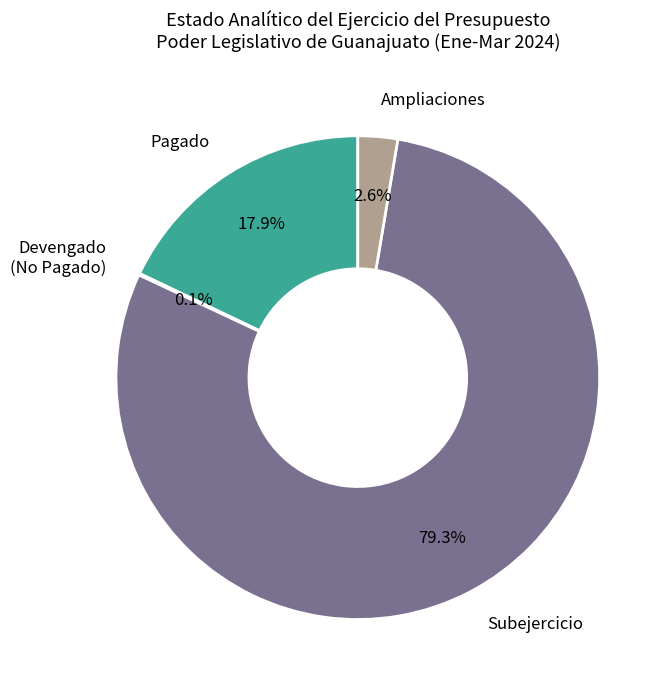

What percentage is NOT represented by Ampliaciones?

97.4%